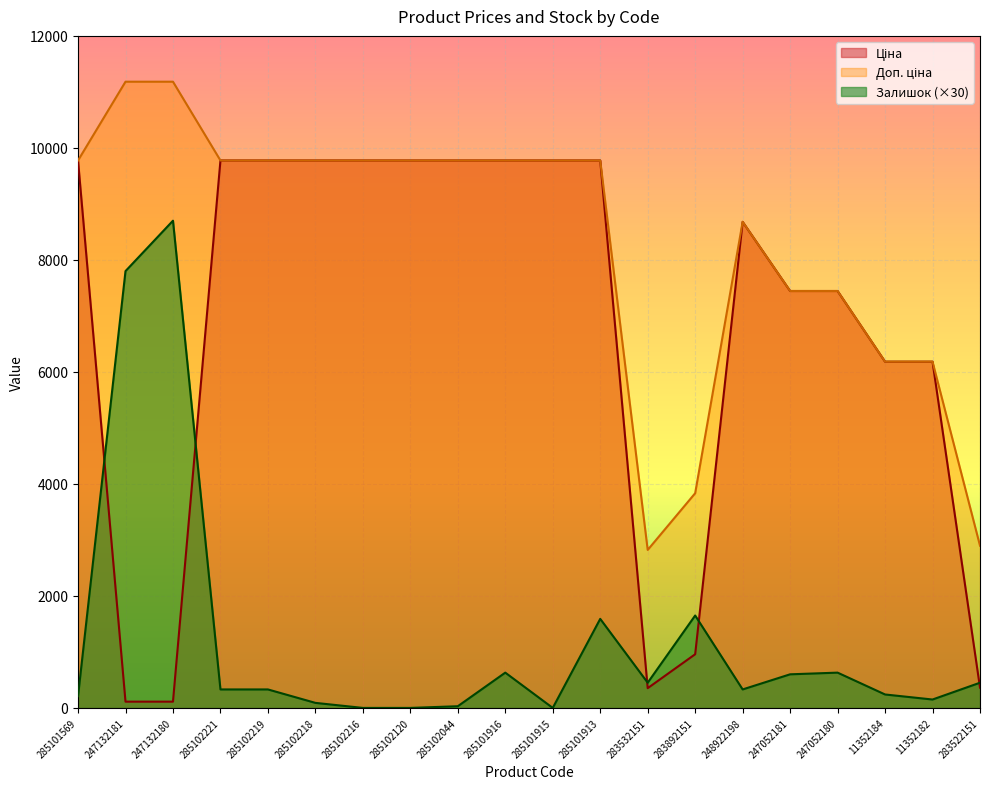

At how many categories does at least one series exceed 7391?

15